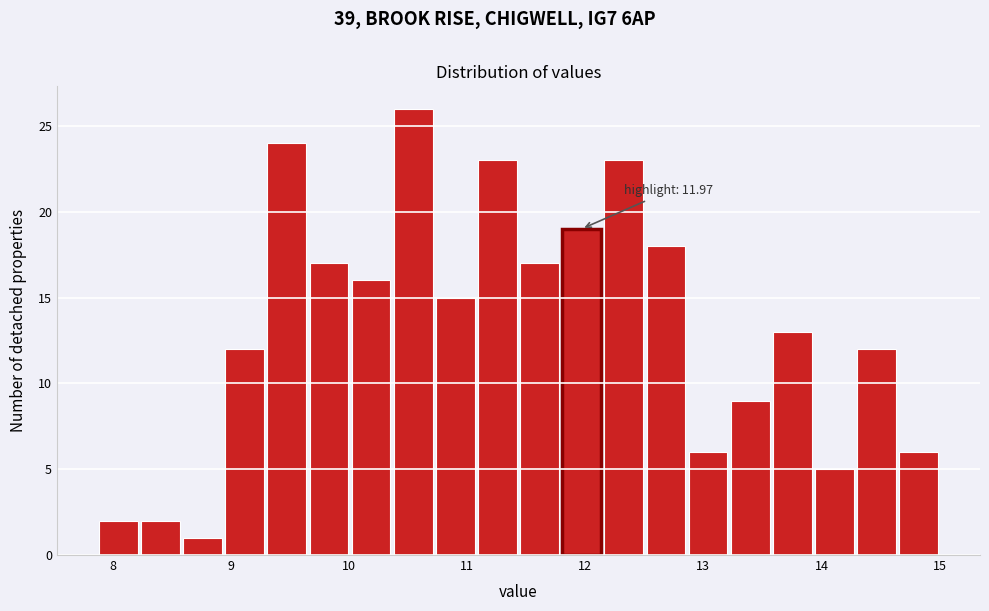

Read against the x-axis, roughly where is the centre of the tallest bar?

10.5